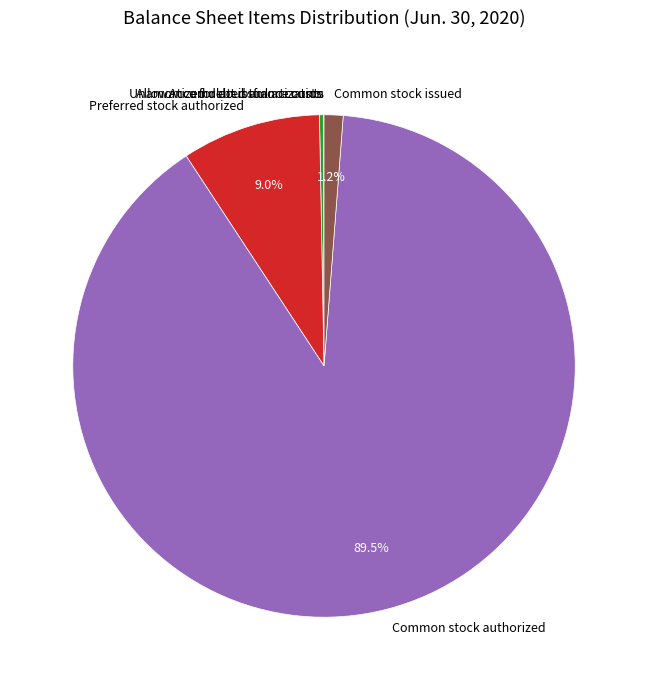

Which has a higher value, Common stock authorized or Common stock issued?

Common stock authorized